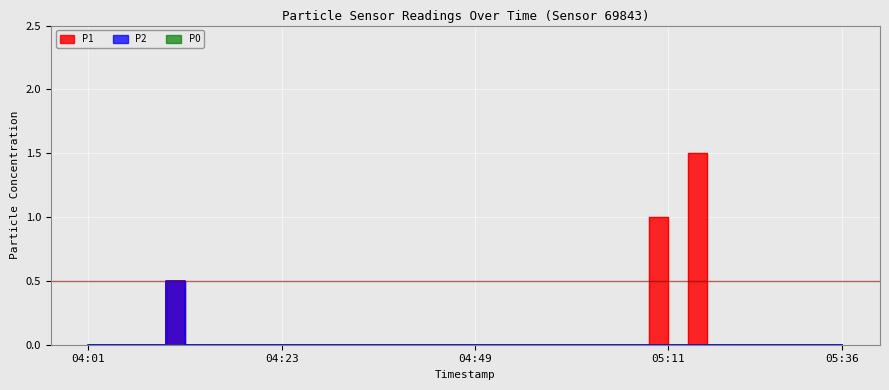

What position from the right is 04:32?

27